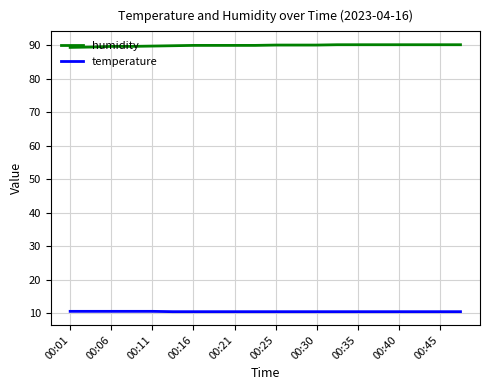

What is the lowest value of the temperature series?

10.5